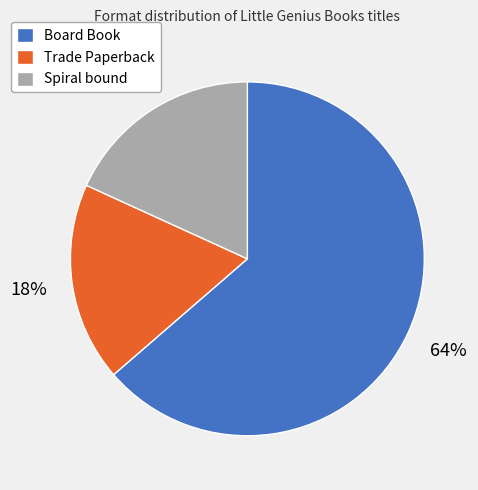

Which category has the biggest portion of the pie?

Board Book